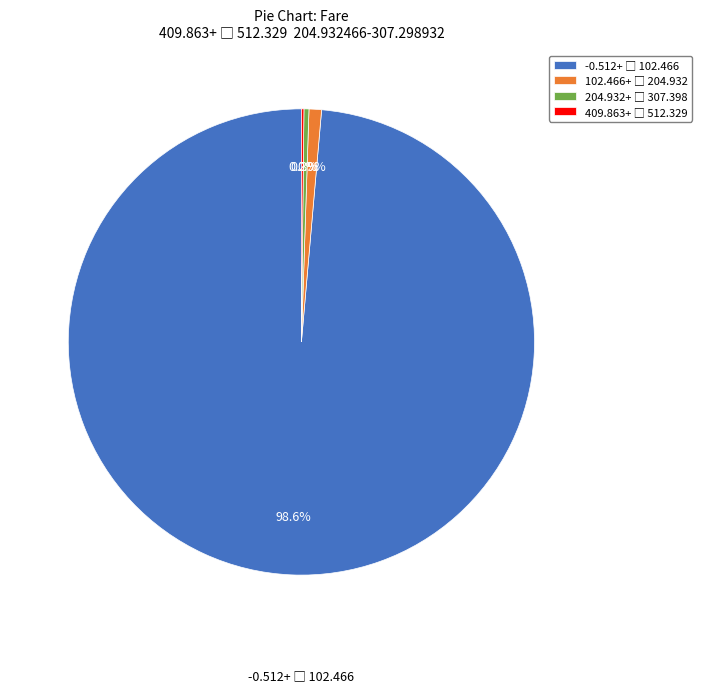

Is there any slice that represents more than half of the pie?

Yes